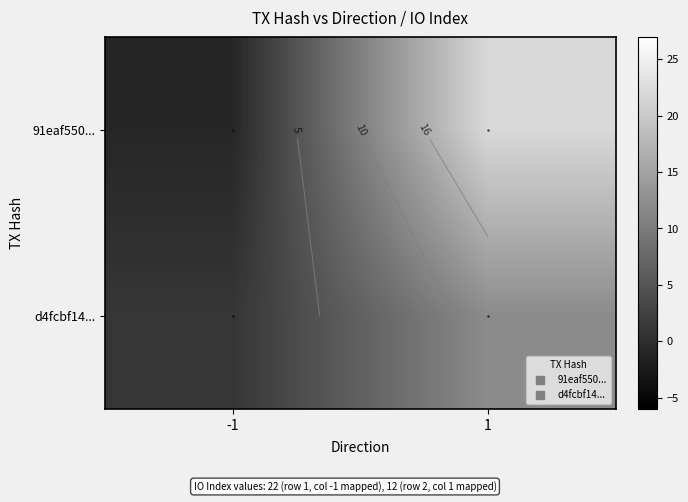

Which category has the highest value in the d4fcbf14... series?

1